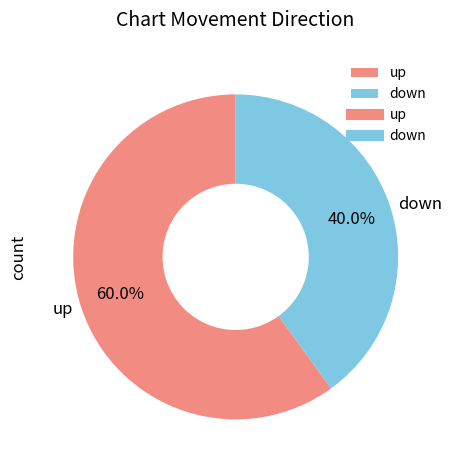

Which slice represents more than half of the pie?

up